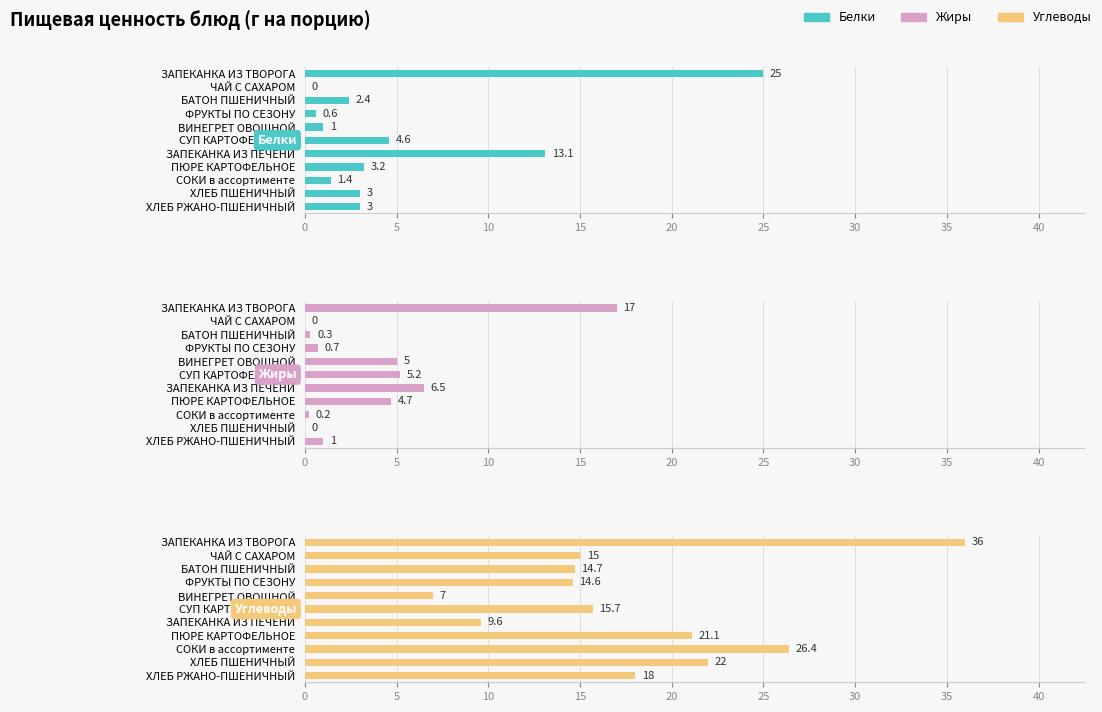

Is it true that Углеводы equals 30.4 at ХЛЕБ ПШЕНИЧНЫЙ?

False